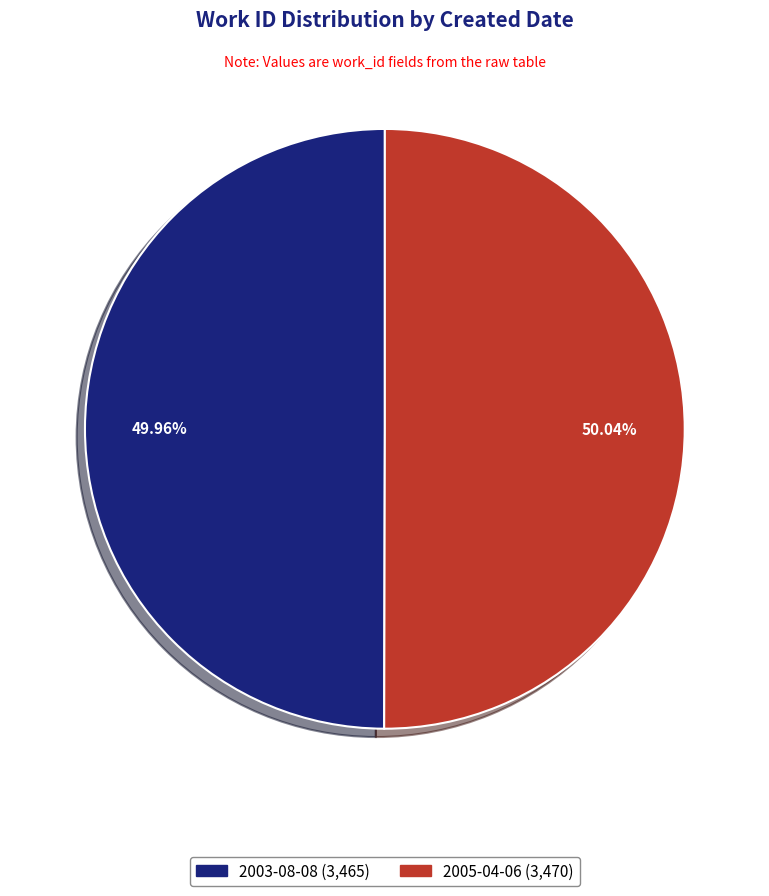

True or false: 2005-04-06 accounts for 50% of the total.

True